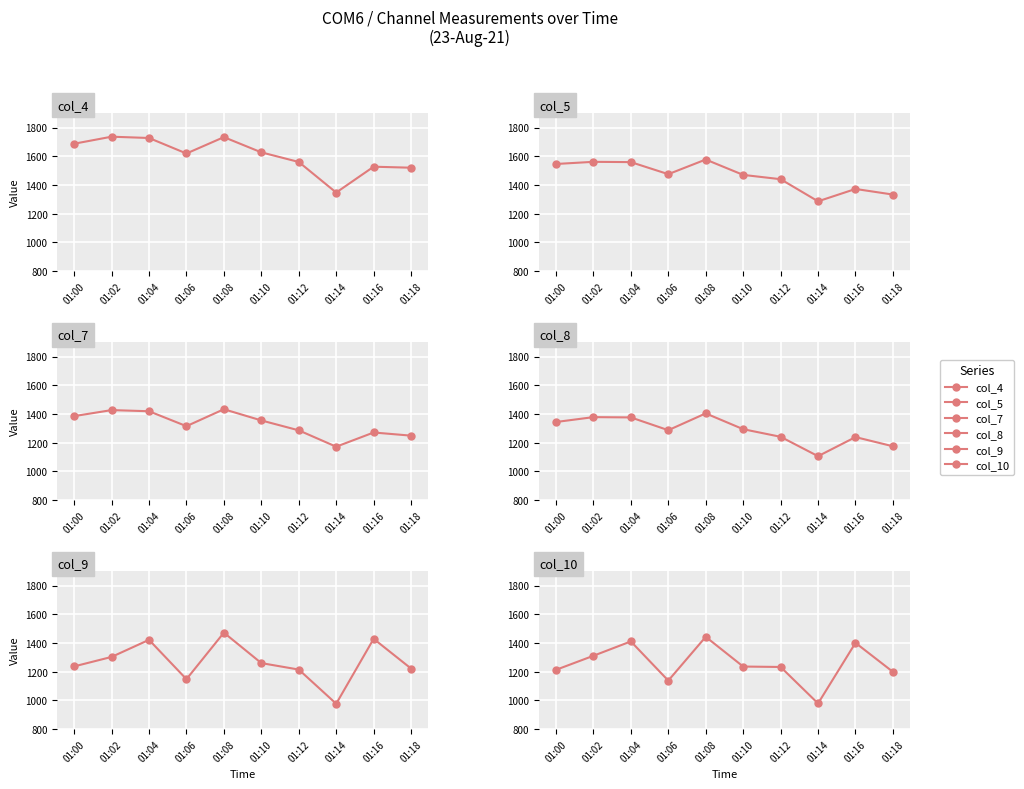

What are all the series names shown in the legend?

col_4, col_5, col_7, col_8, col_9, col_10